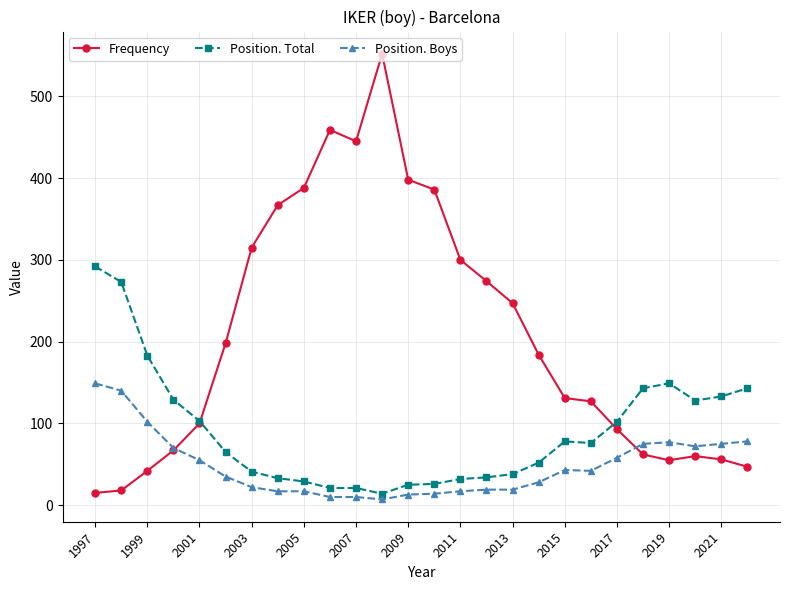

What is the maximum value shown in the chart?

552